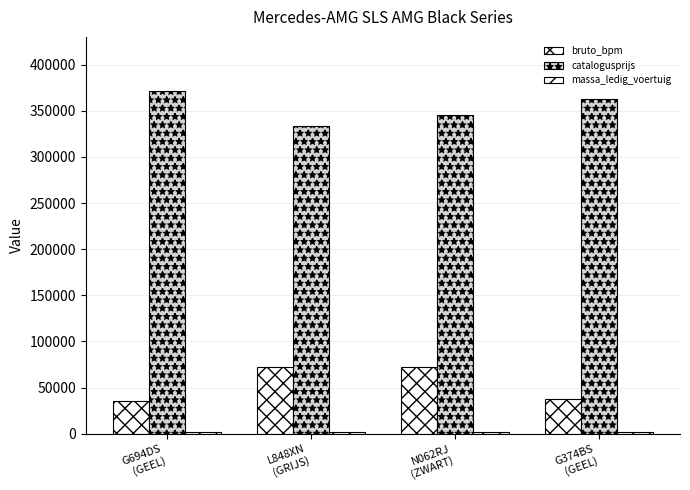

How many data points in catalogusprijs are less than 362613?

2